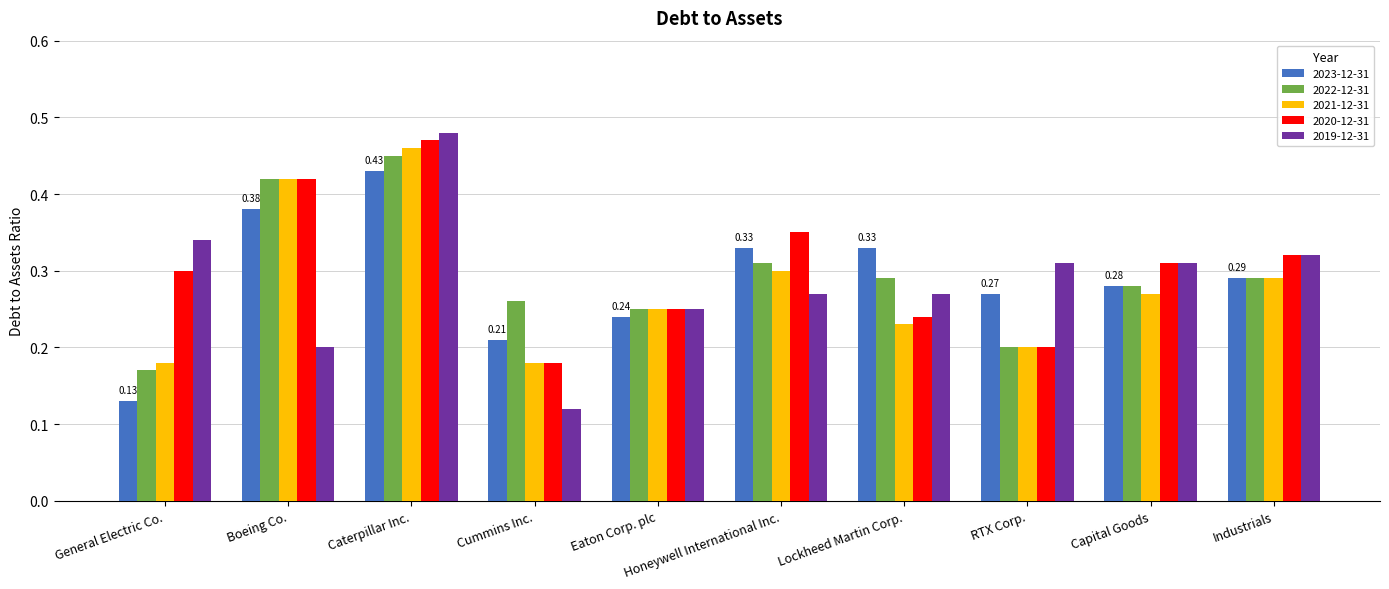

What is the label of the 9th bar from the left?

Capital Goods